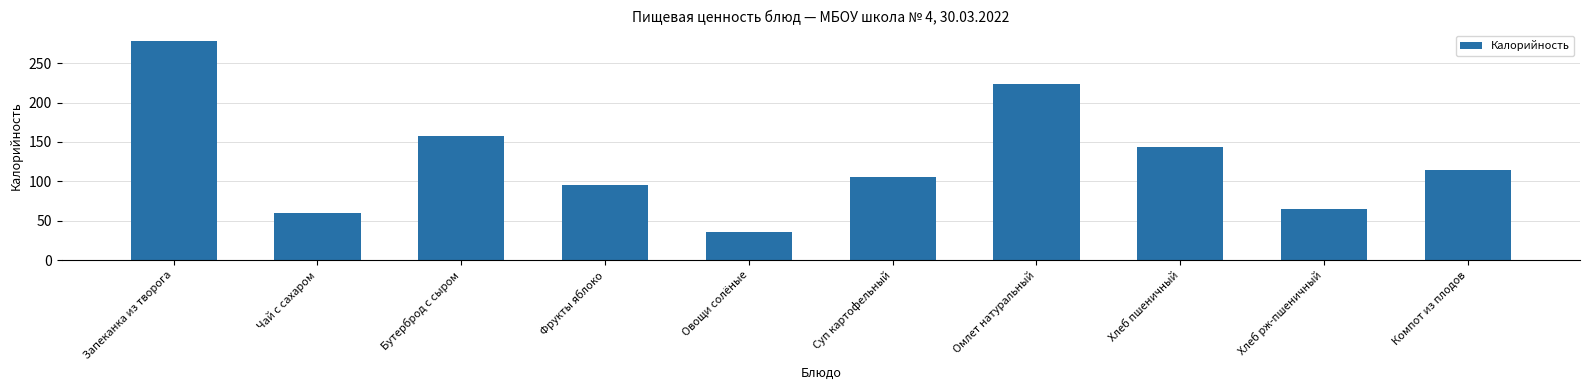

Approximately how many times larger is the value at Компот из плодов compared to Запеканка из творога?

0.4